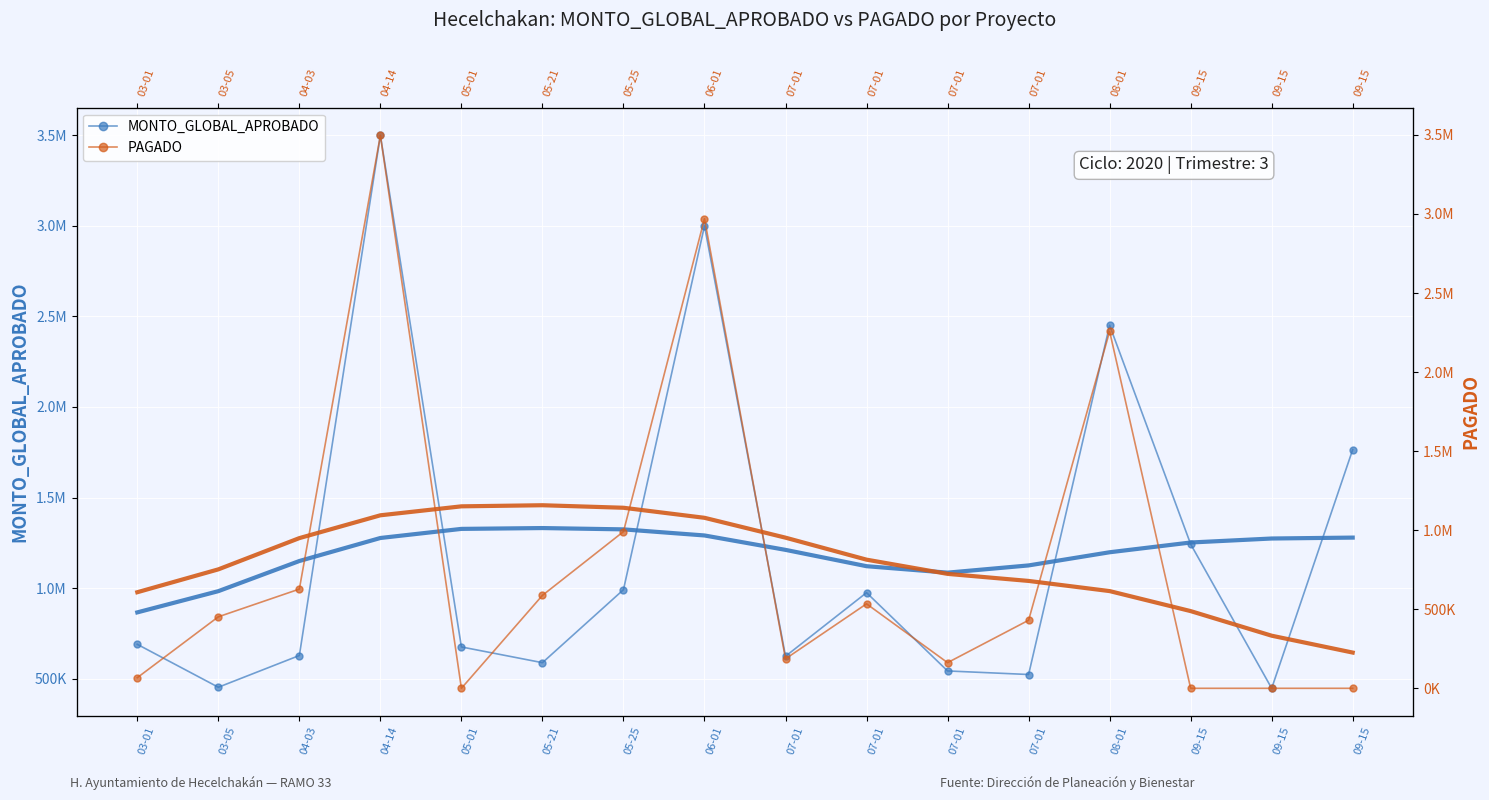

Is the value of PAGADO (tendencia) at 09-15 greater than the value of PAGADO at 04-14?

No